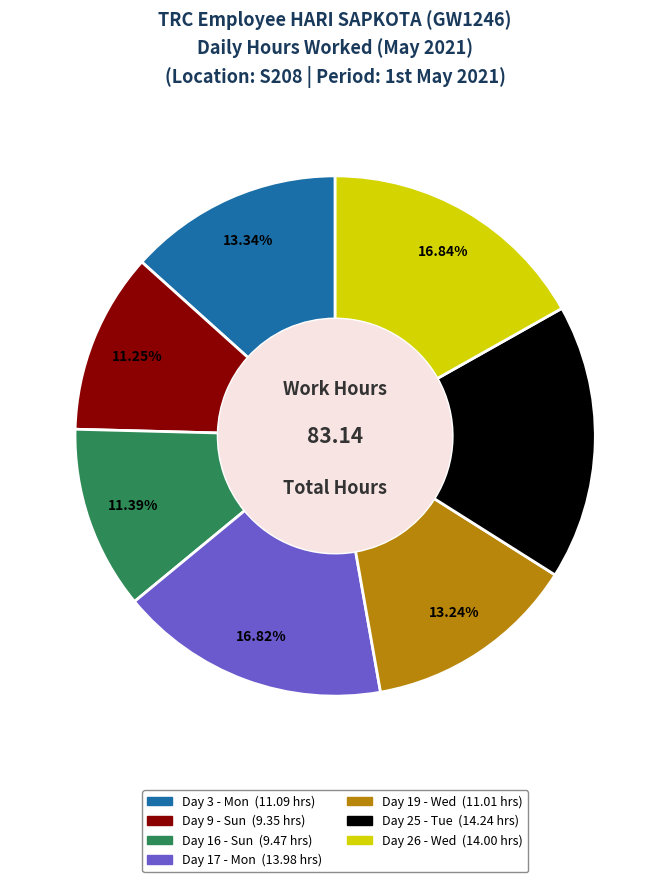

Does Day 17 - Mon represent more than half of the total?

No